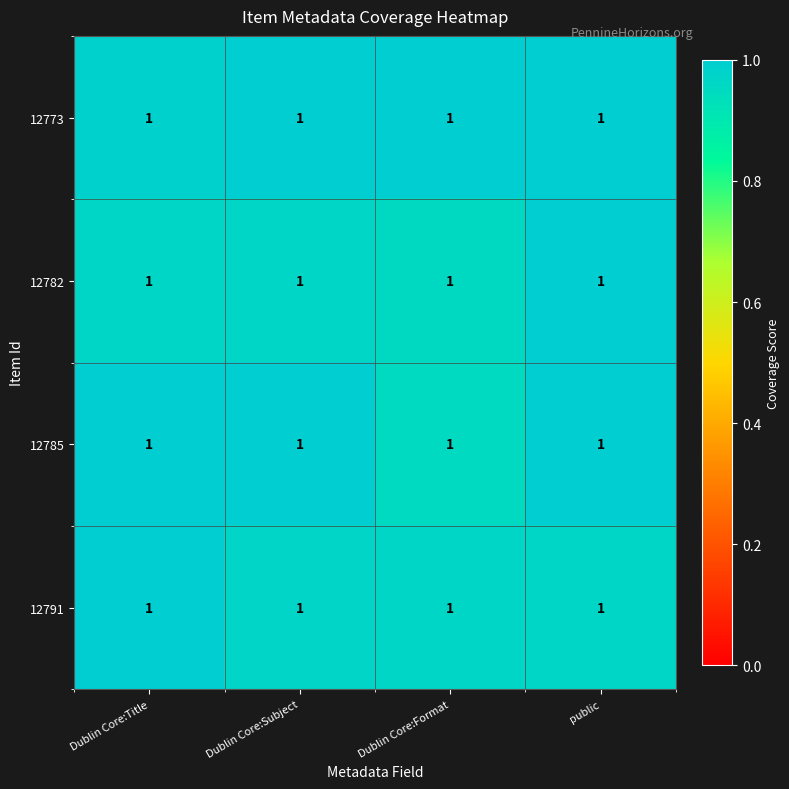

Which series has the largest total across all categories?

12773